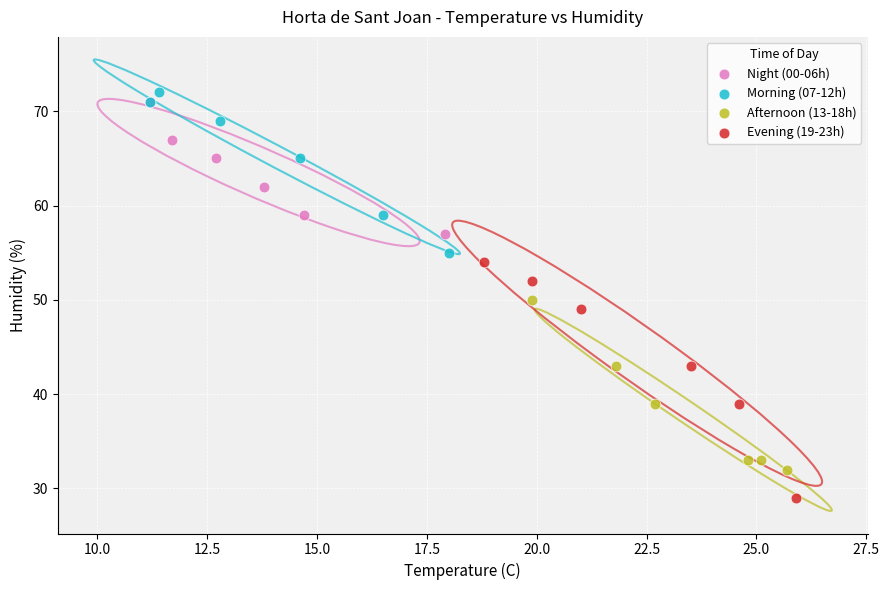

Which series contains the highest Y value?

Morning (07-12h)